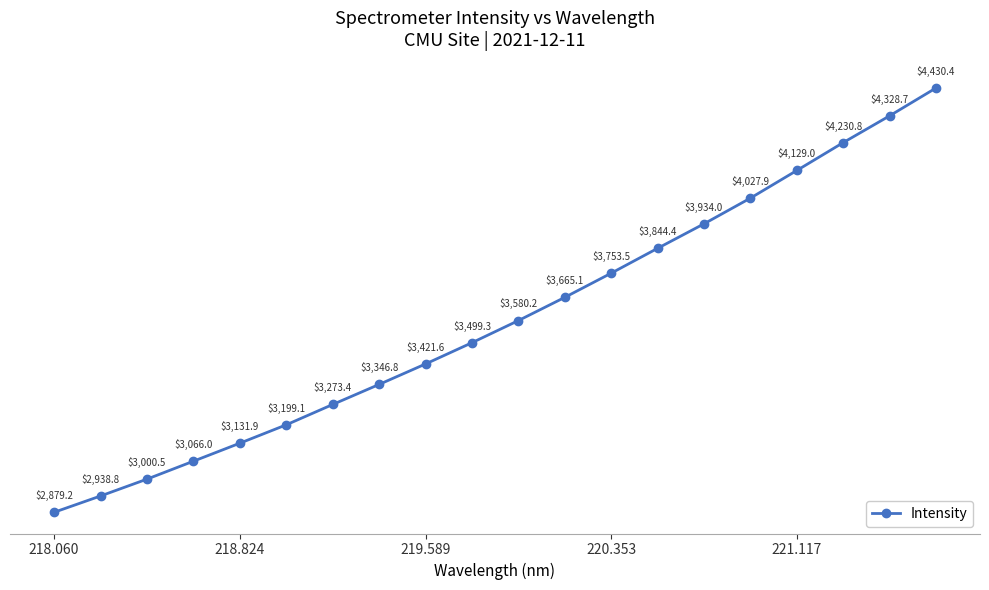

What is the value of the 13th point from the left?

3753.5